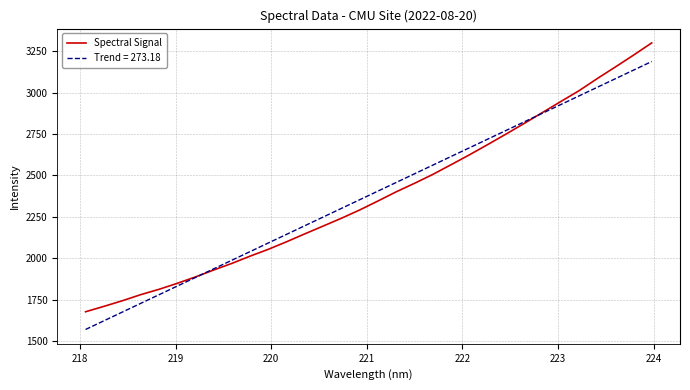

Which series has the largest range (max minus min)?

Spectral Signal